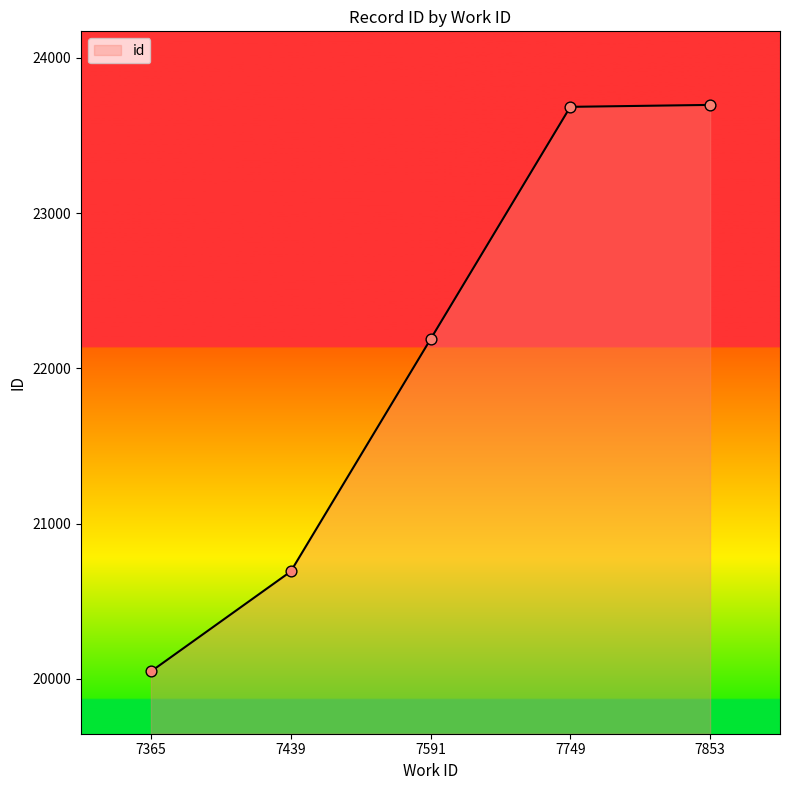

What is the change in value from 7365 to 7591?

+2140.0